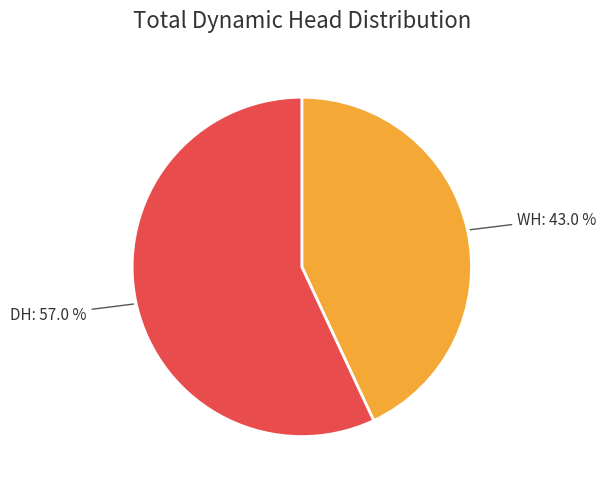

Does any single category account for the majority?

Yes